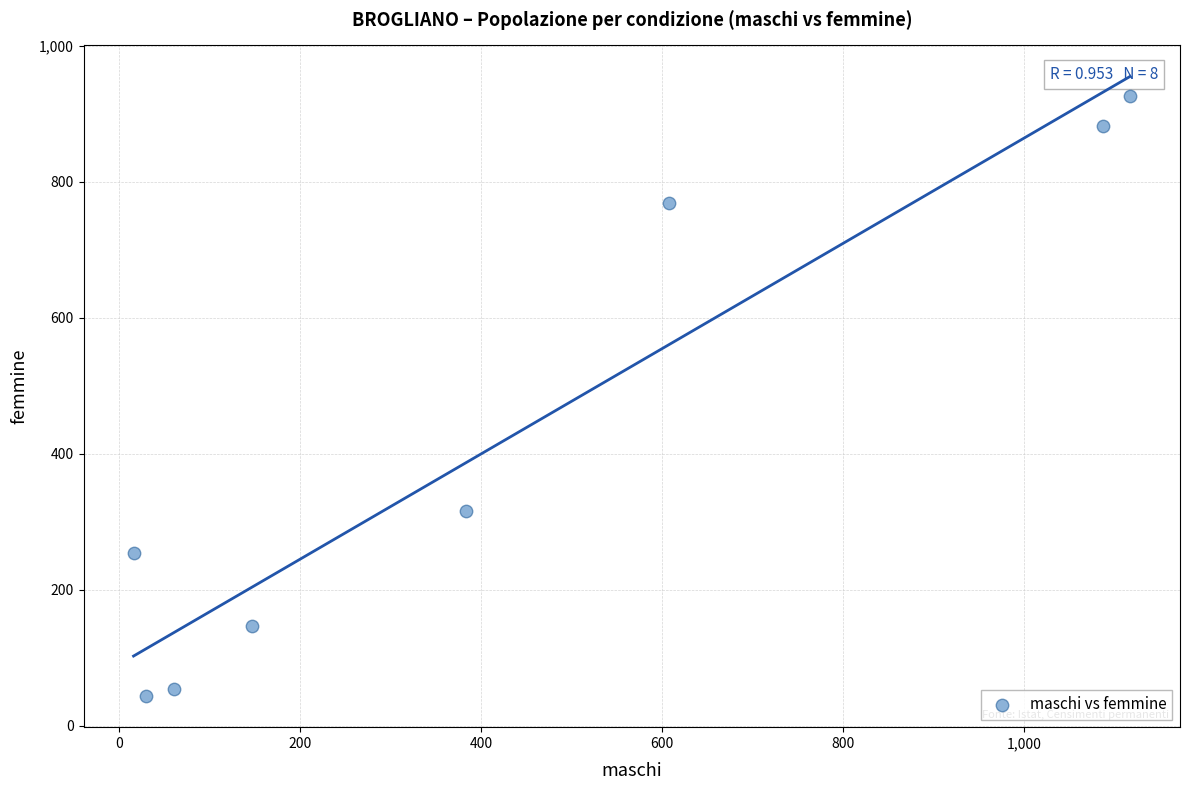

What Y value in the scatter plot is closest to 484?

316.2